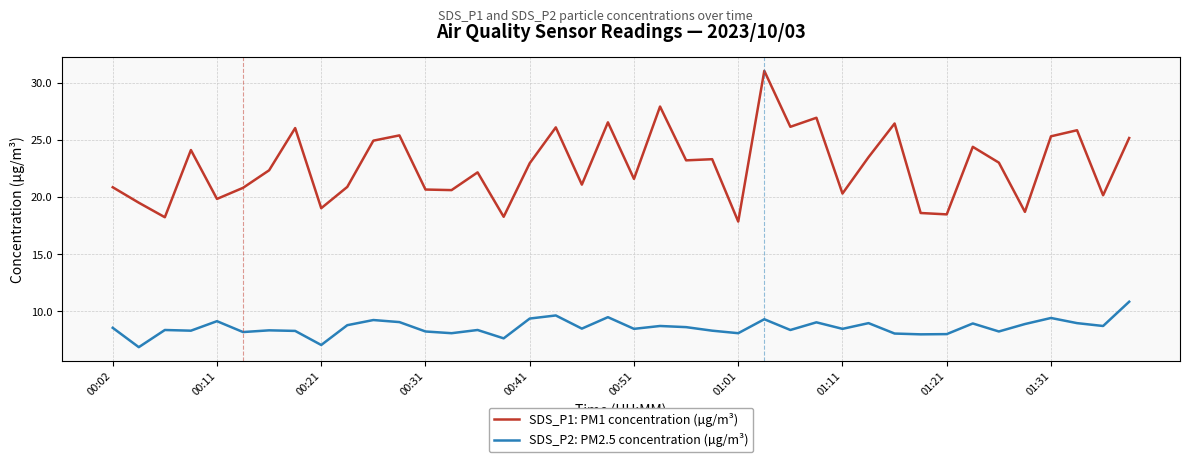

True or false: SDS_P1: PM1 concentration (µg/m³) and SDS_P2: PM2.5 concentration (µg/m³) intersect in this chart.

False